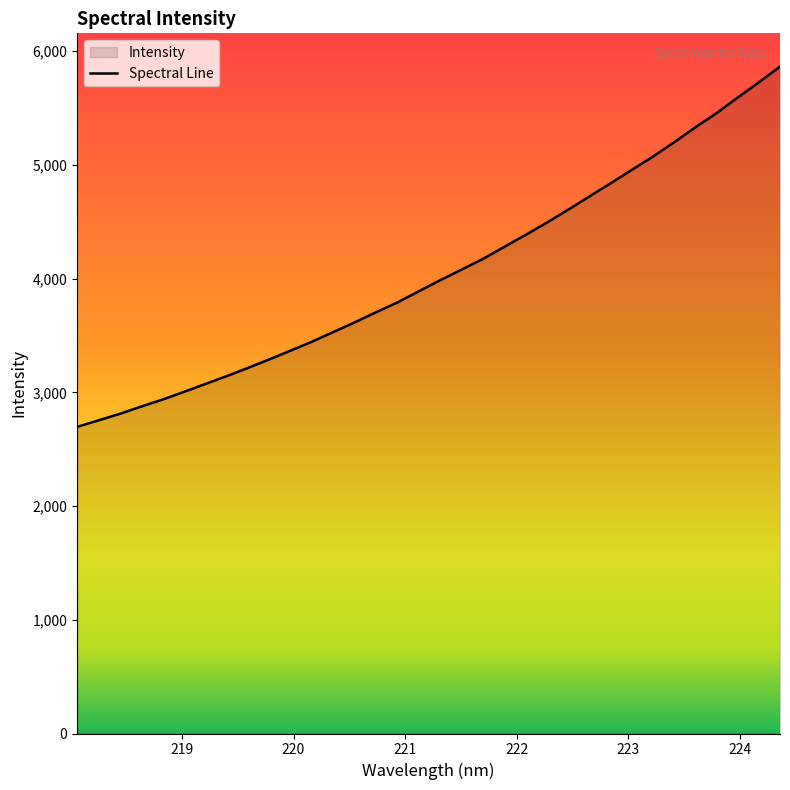

What is the difference between the maximum and minimum values?

3167.8